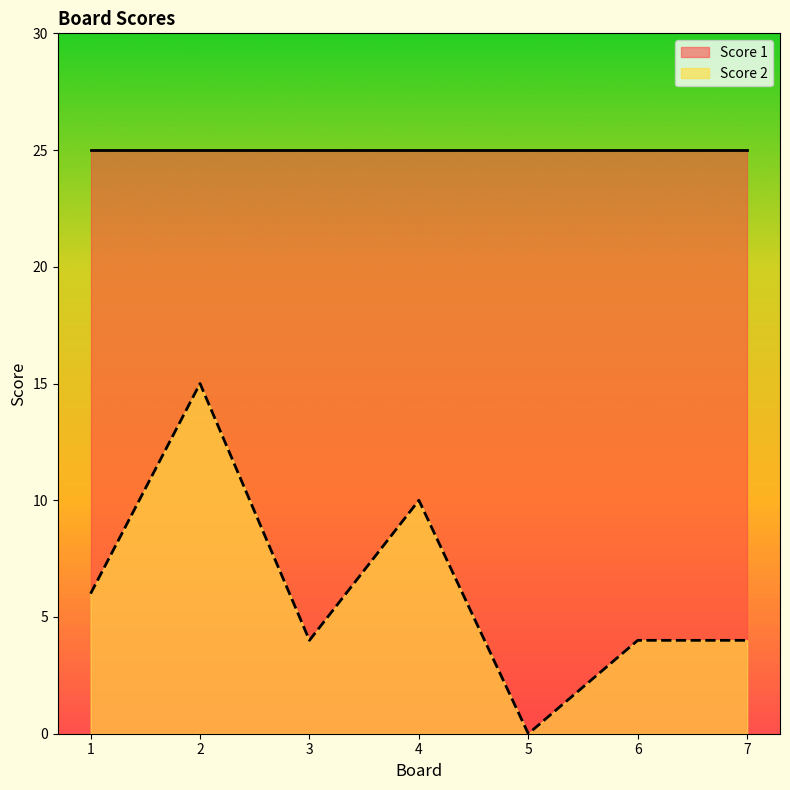

Count the number of categories in the chart.

7